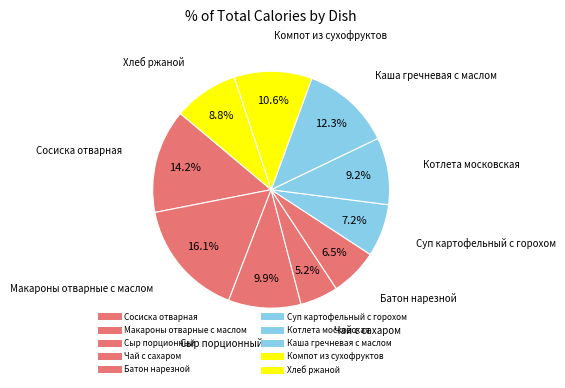

Is it true that Макароны отварные с маслом is 16% of the pie?

True